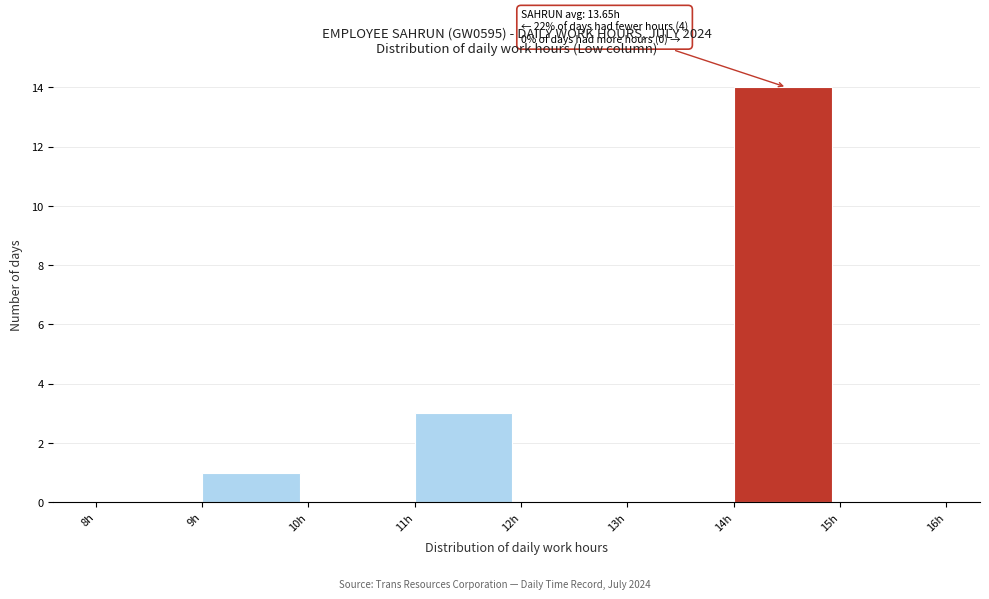

Which range on the x-axis has the tallest bar?

14 to 15